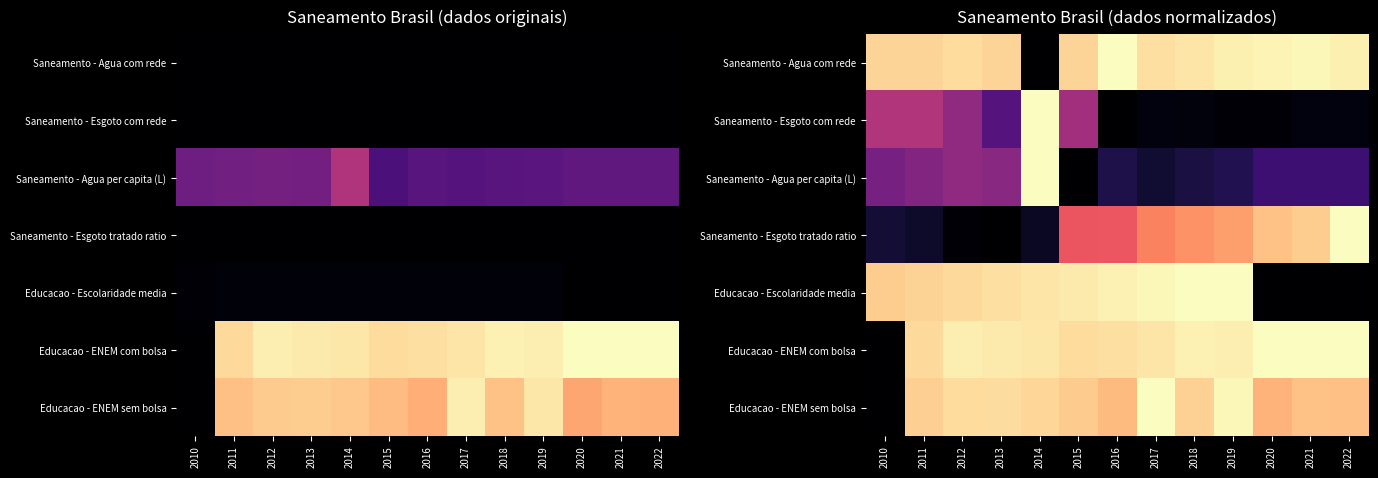

At which label is Saneamento - Agua per capita (L) closest to 0?

2015